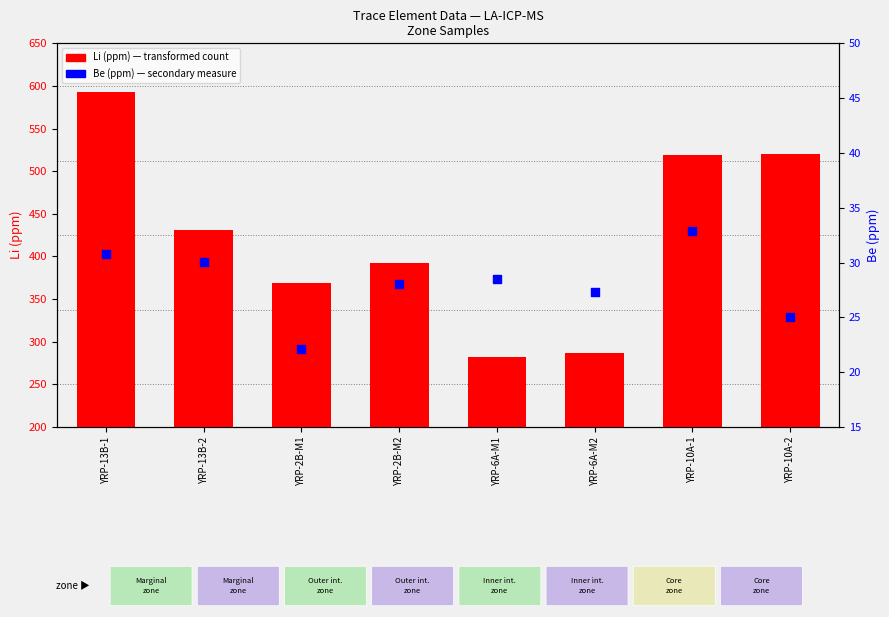

Which series has the largest total across all categories?

Li (ppm)